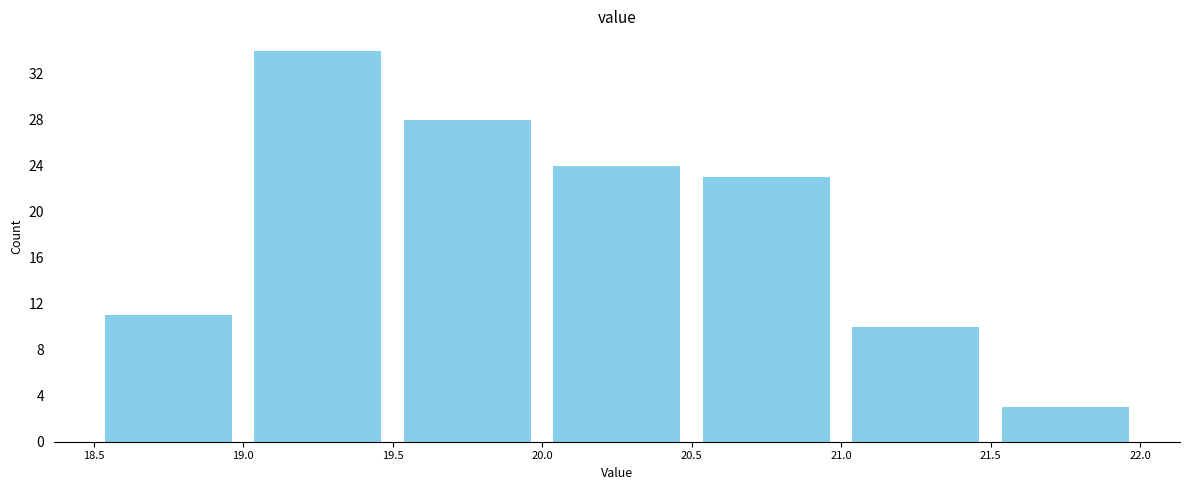

Reading left to right, transcribe this chart: for each bar, give the range it covers on the x-axis and its height. The values are not printed on the chart, so give them approximately, as read against the axis.

18.5 to 19.0: 11
19.0 to 19.5: 34
19.5 to 20.0: 28
20.0 to 20.5: 24
20.5 to 21.0: 23
21.0 to 21.5: 10
21.5 to 22.0: 3